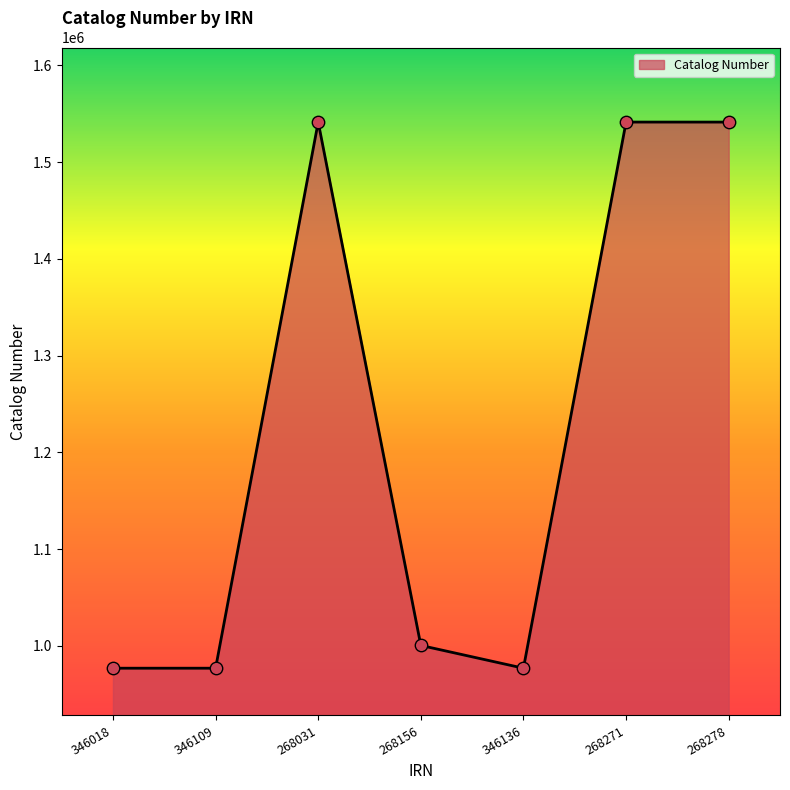

What is the change in value from 346018 to 346109?

-2